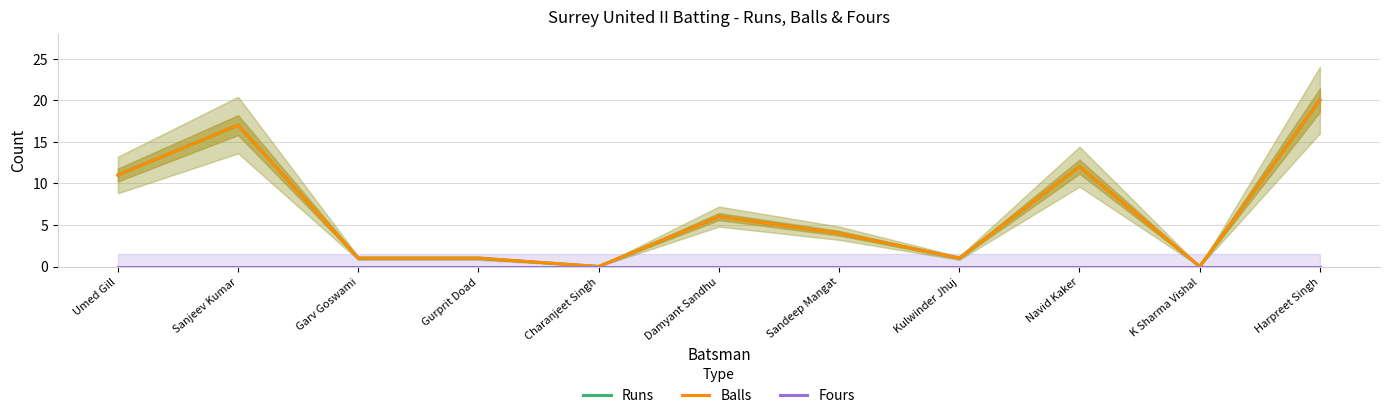

Which series has the largest range (max minus min)?

Runs